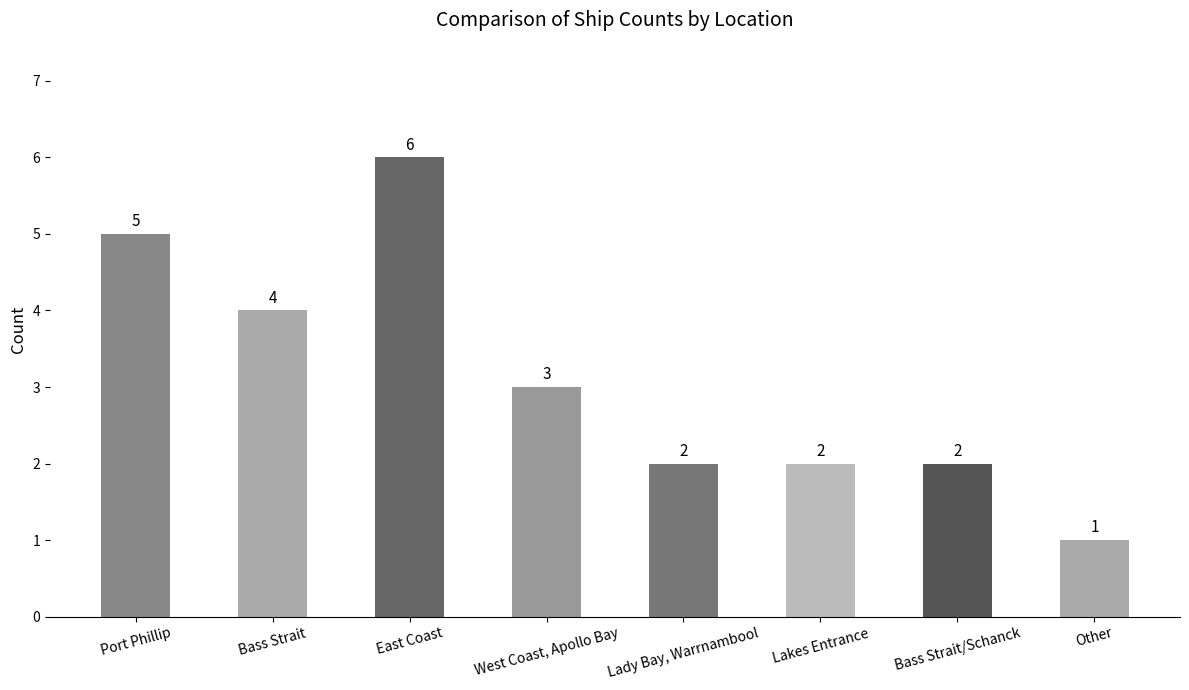

What is the label of the 2nd bar from the left?

Bass Strait